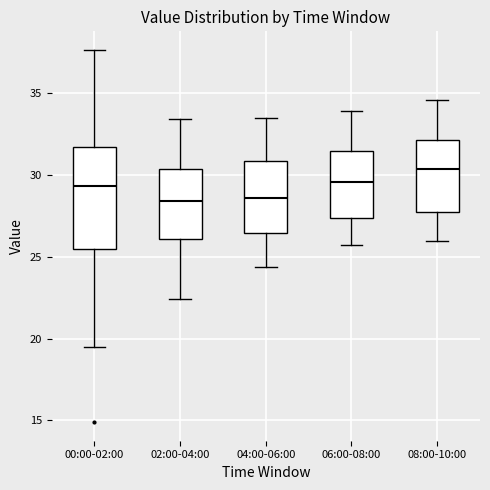

Where does the median line of the box for 08:00-10:00 sit on the y-axis? The values are not printed on the chart, so give them approximately, as read against the axis.

30.5